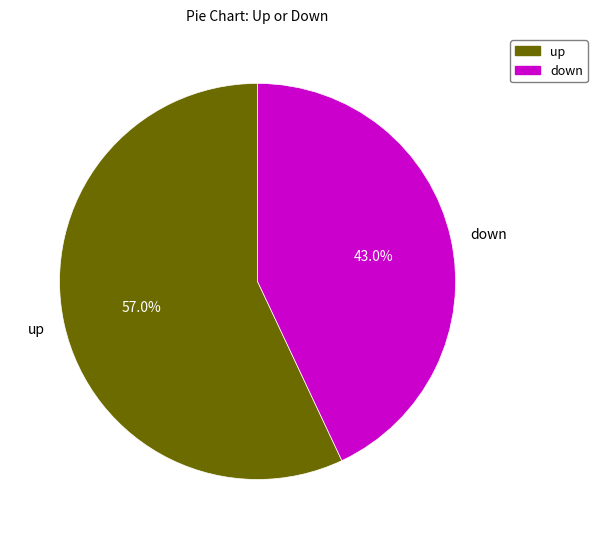

To the nearest percent, what portion does down represent?

43%